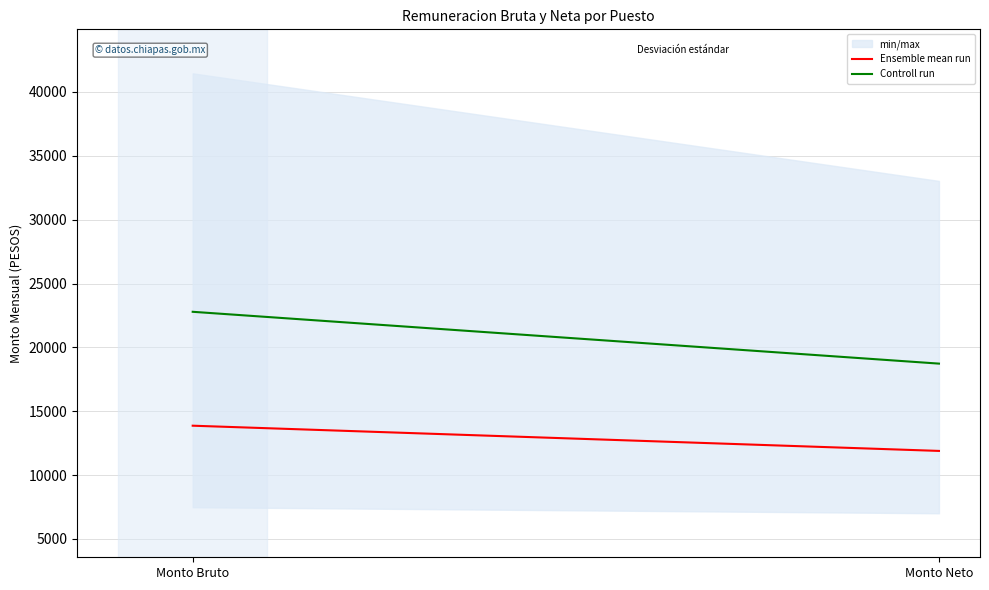

Which label corresponds to the smallest value in the chart?

Monto Neto